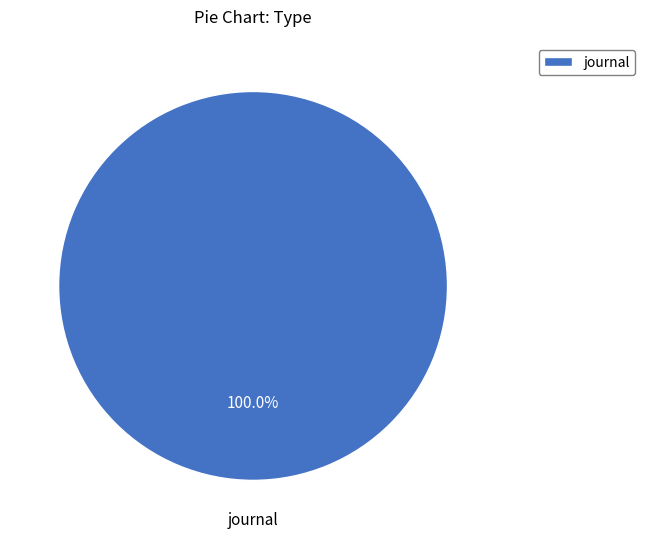

Rank the categories by value from lowest to highest.

journal